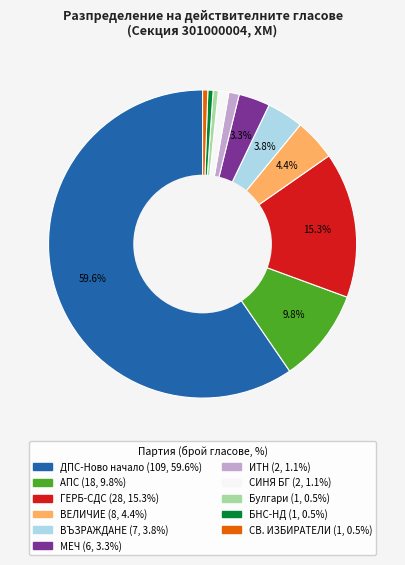

Is there any slice that represents more than half of the pie?

Yes